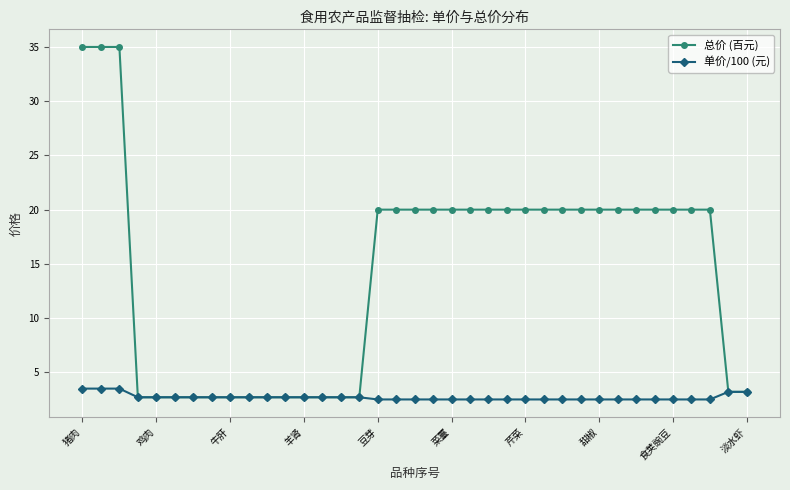

Rank the series by their average value, from highest to lowest.

总价 (百元), 单价/100 (元)